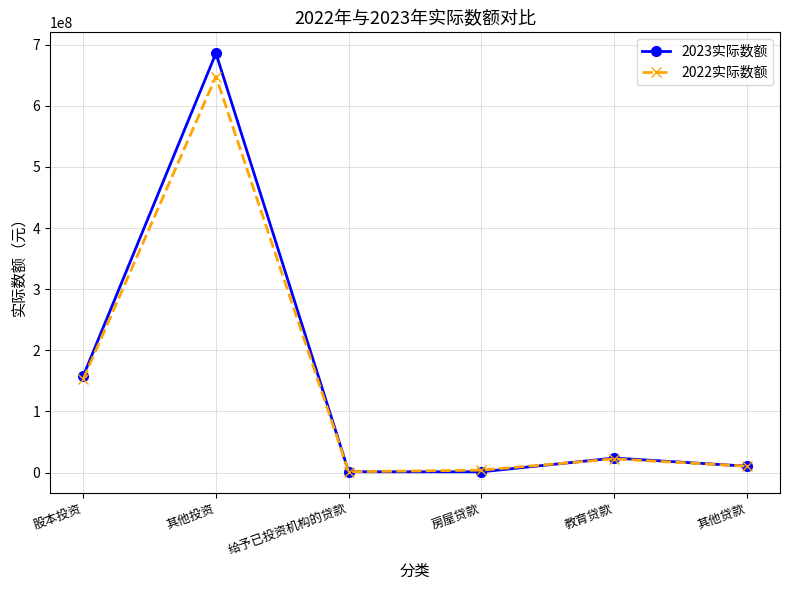

What is the difference between the 2023实际数额 values at 股本投资 and 教育贷款?

133990900